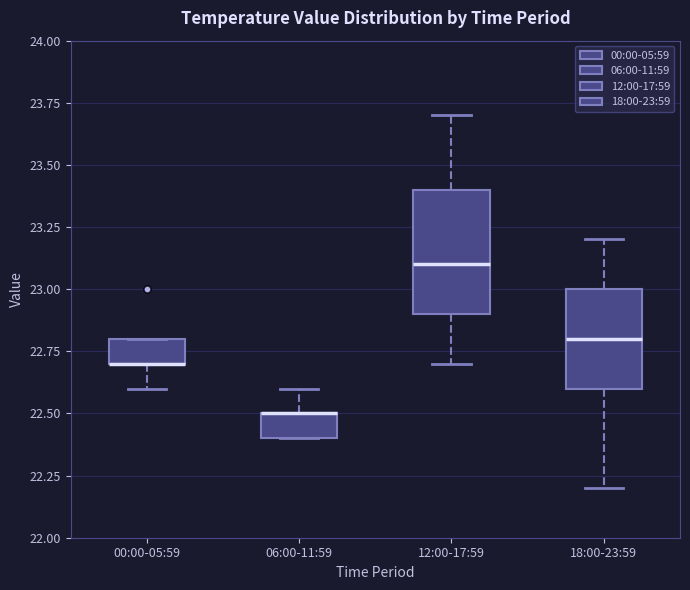

Where is the upper edge of the box for 12:00-17:59 on the y-axis? The values are not printed on the chart, so give them approximately, as read against the axis.

23.4